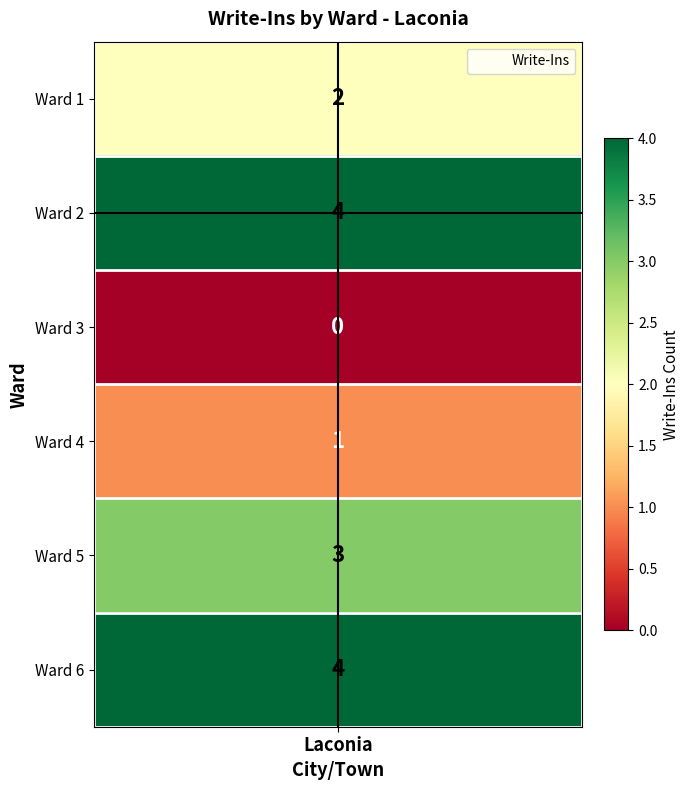

Reading left to right, what are all the values shown in this chart?

2	4	0	1	3	4